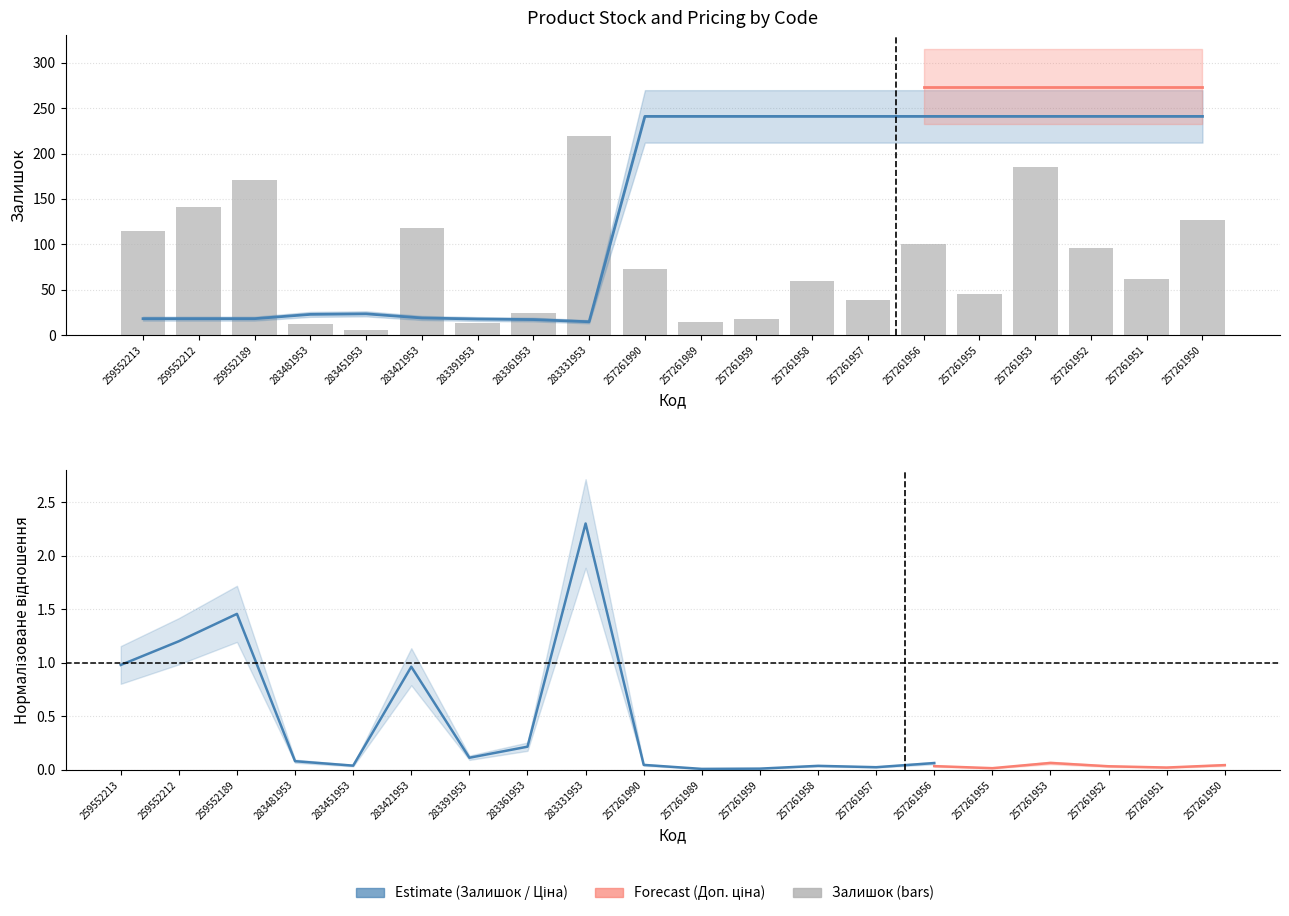

What is the average value of the Залишок series?

81.8